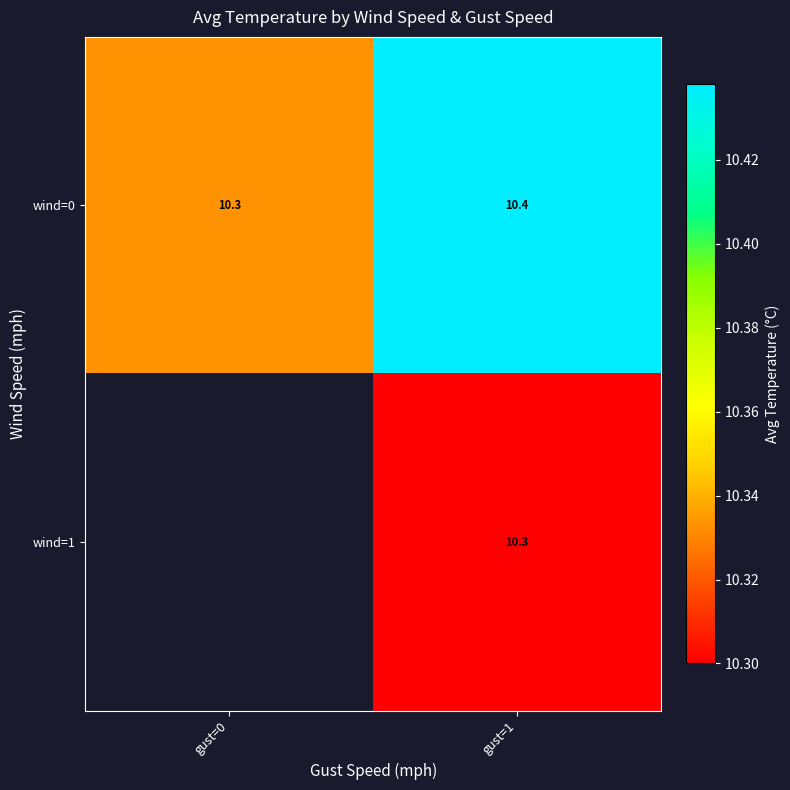

At which category does the chart reach its peak across all series?

gust=1